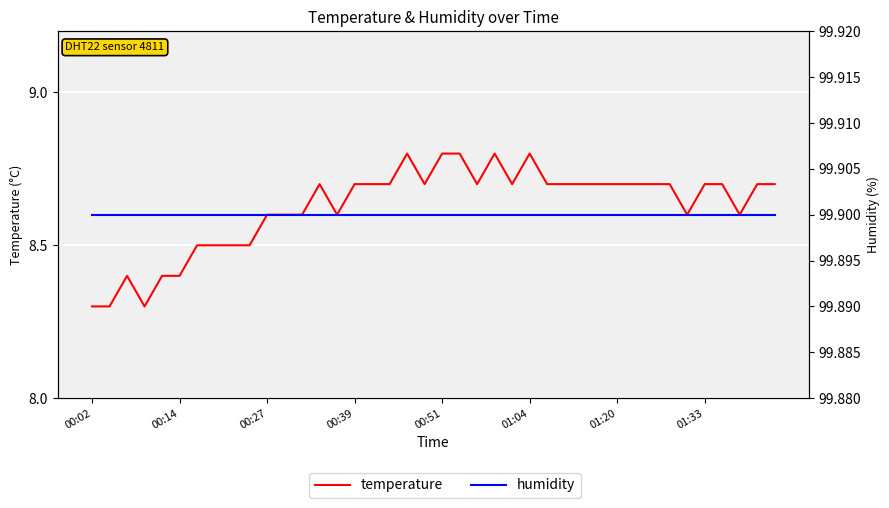

At which label is humidity closest to 99?

00:02